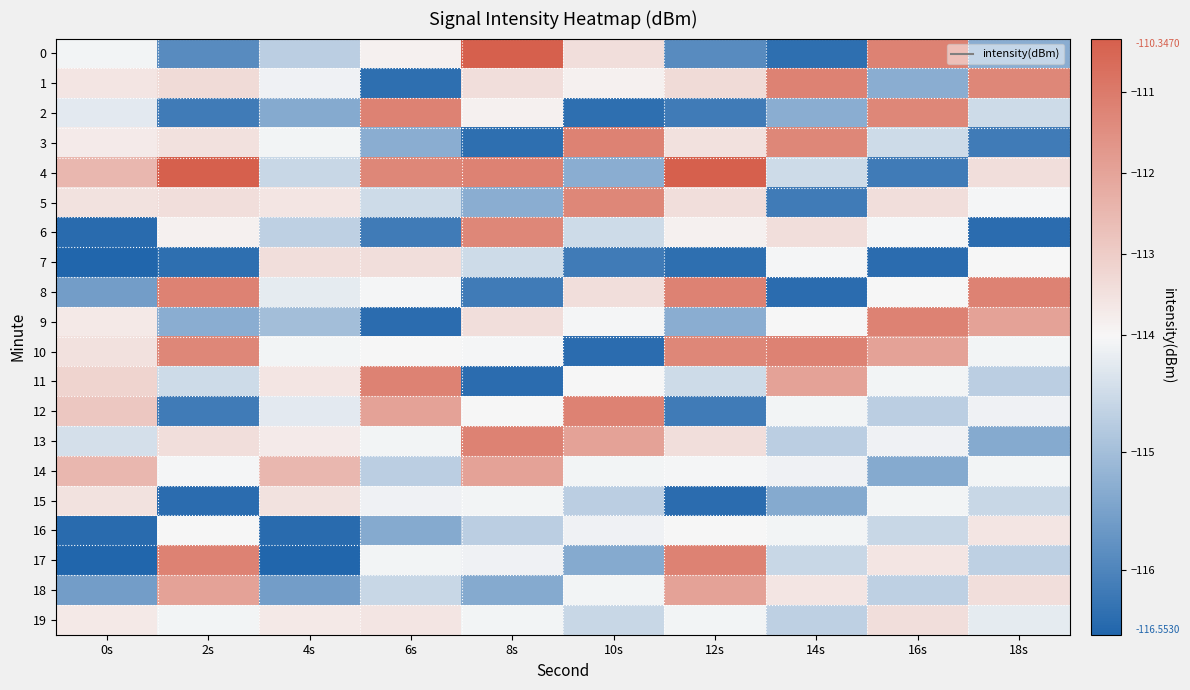

What is the minimum value shown in the chart?

-116.6